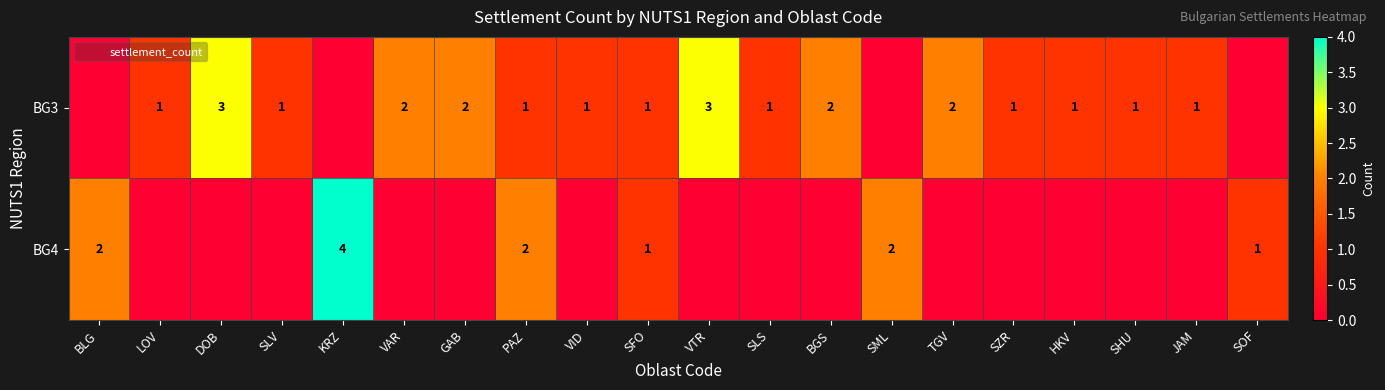

What is the difference between the highest and lowest values at SZR?

1